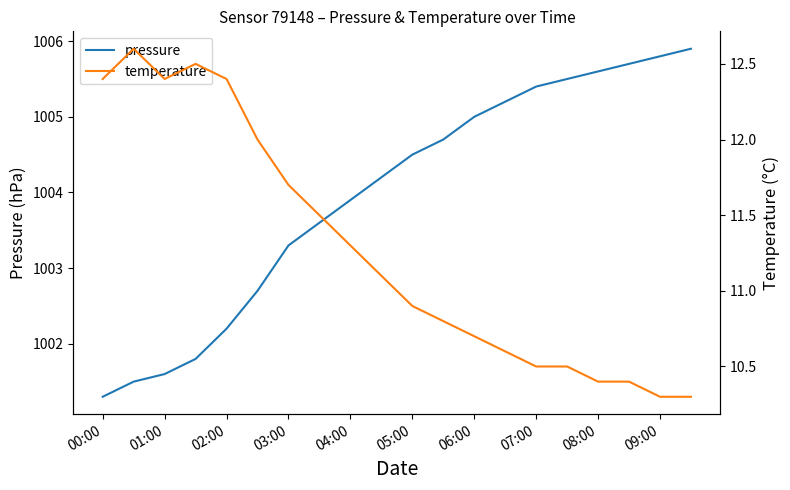

The pressure series shows 1391.7 at 09:00. True or false?

False